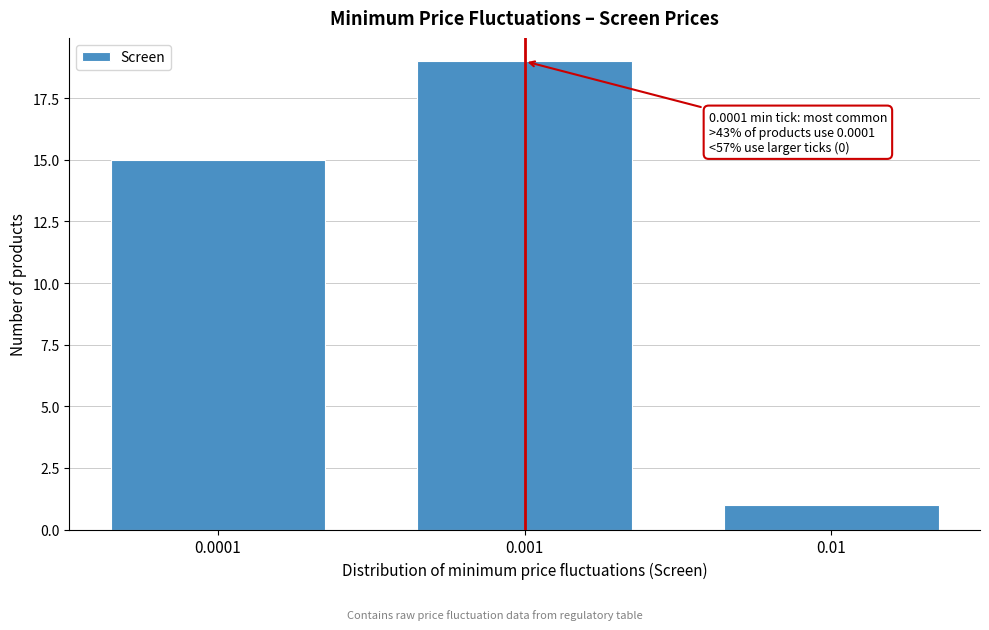

Reading left to right, what are all the values shown in this chart?

0.0001=15	0.001=19	0.01=1